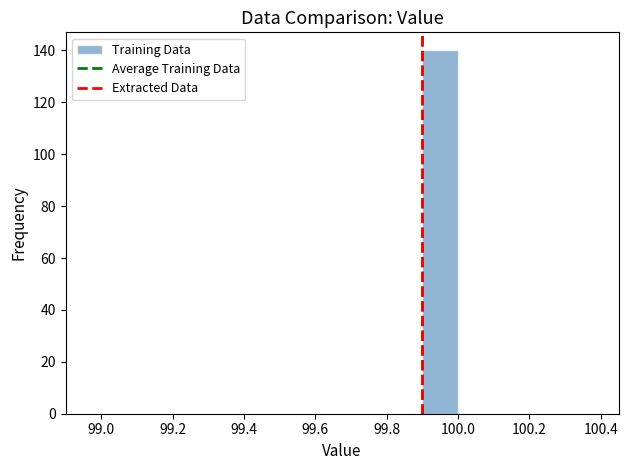

Reading left to right, list every bar in this chart as the range it spans on the x-axis followed by its height. The values are not printed on the chart, so give them approximately, as read against the axis.

99.4 to 99.5: 0
99.5 to 99.6: 0
99.6 to 99.7: 0
99.7 to 99.8: 0
99.8 to 99.9: 0
99.9 to 100.0: 140
100.0 to 100.1: 0
100.1 to 100.2: 0
100.2 to 100.3: 0
100.3 to 100.4: 0